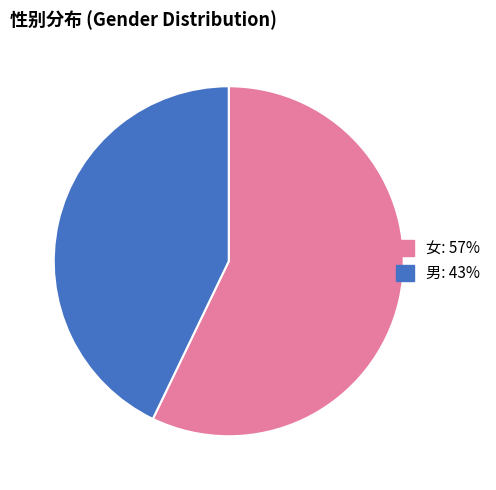

What is the majority slice?

女